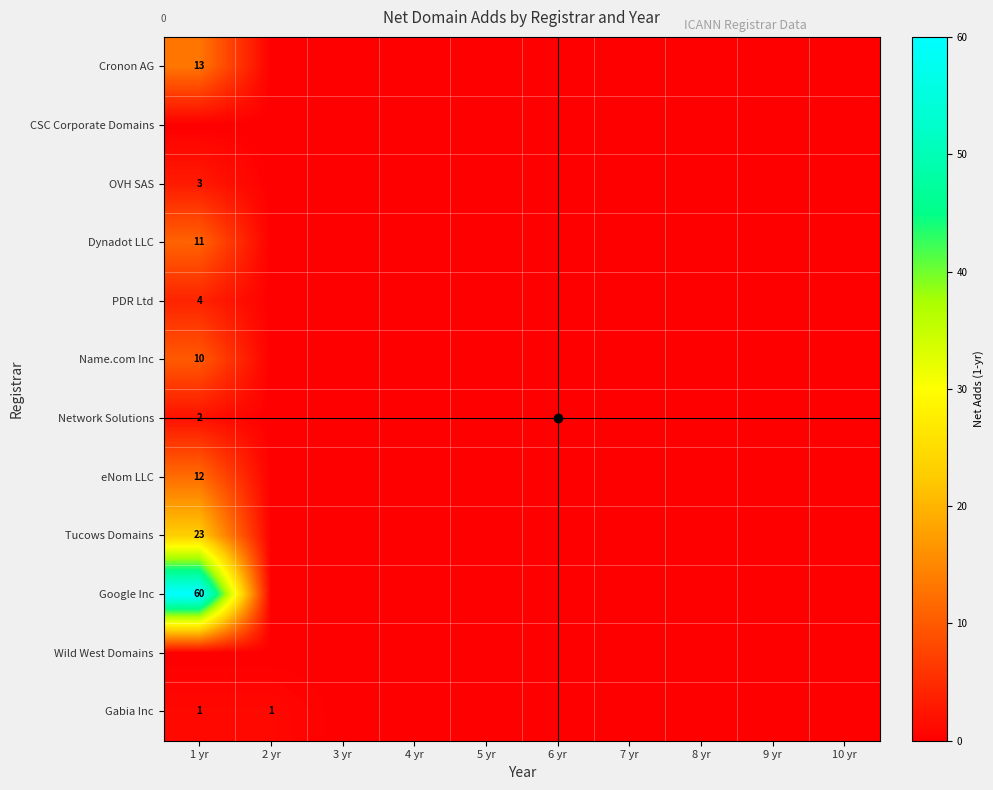

The Network Solutions series shows 1 at 1 yr. True or false?

False